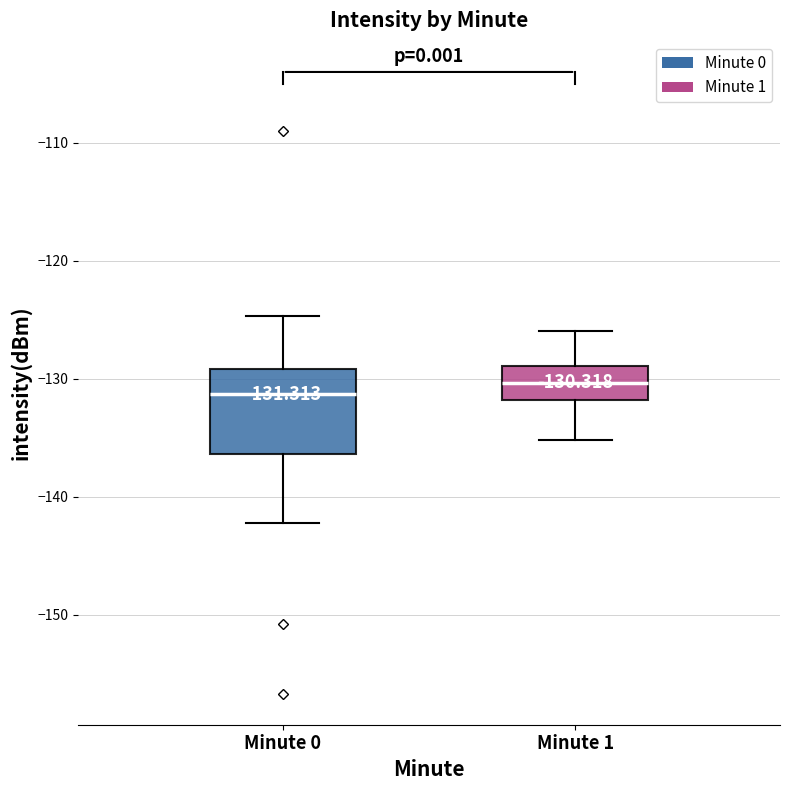

Which box is the tallest, from its lower edge to its upper edge?

Minute 0